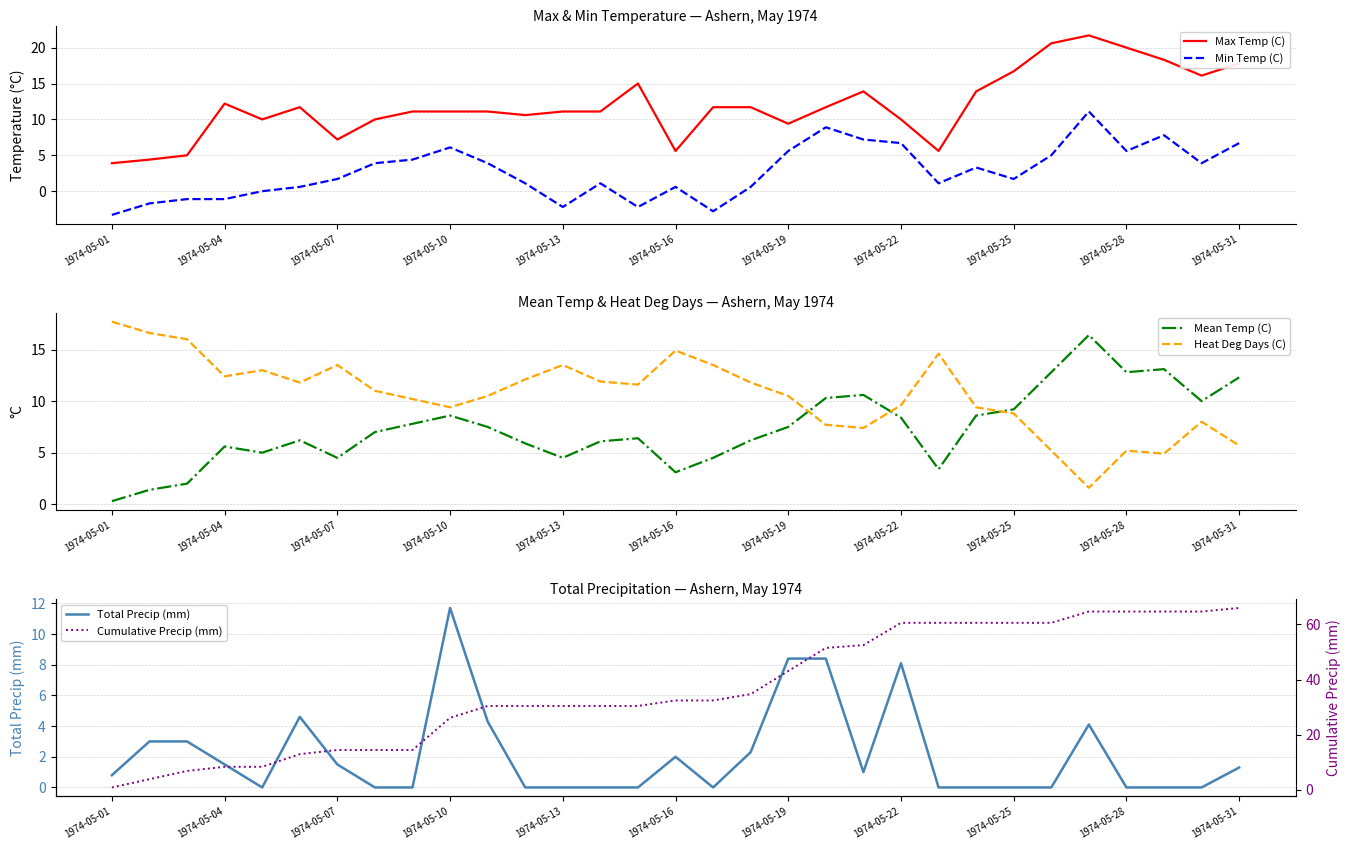

Is the value of Min Temp (C) at 1974-05-25 greater than the value of Max Temp (C) at 1974-05-22?

No